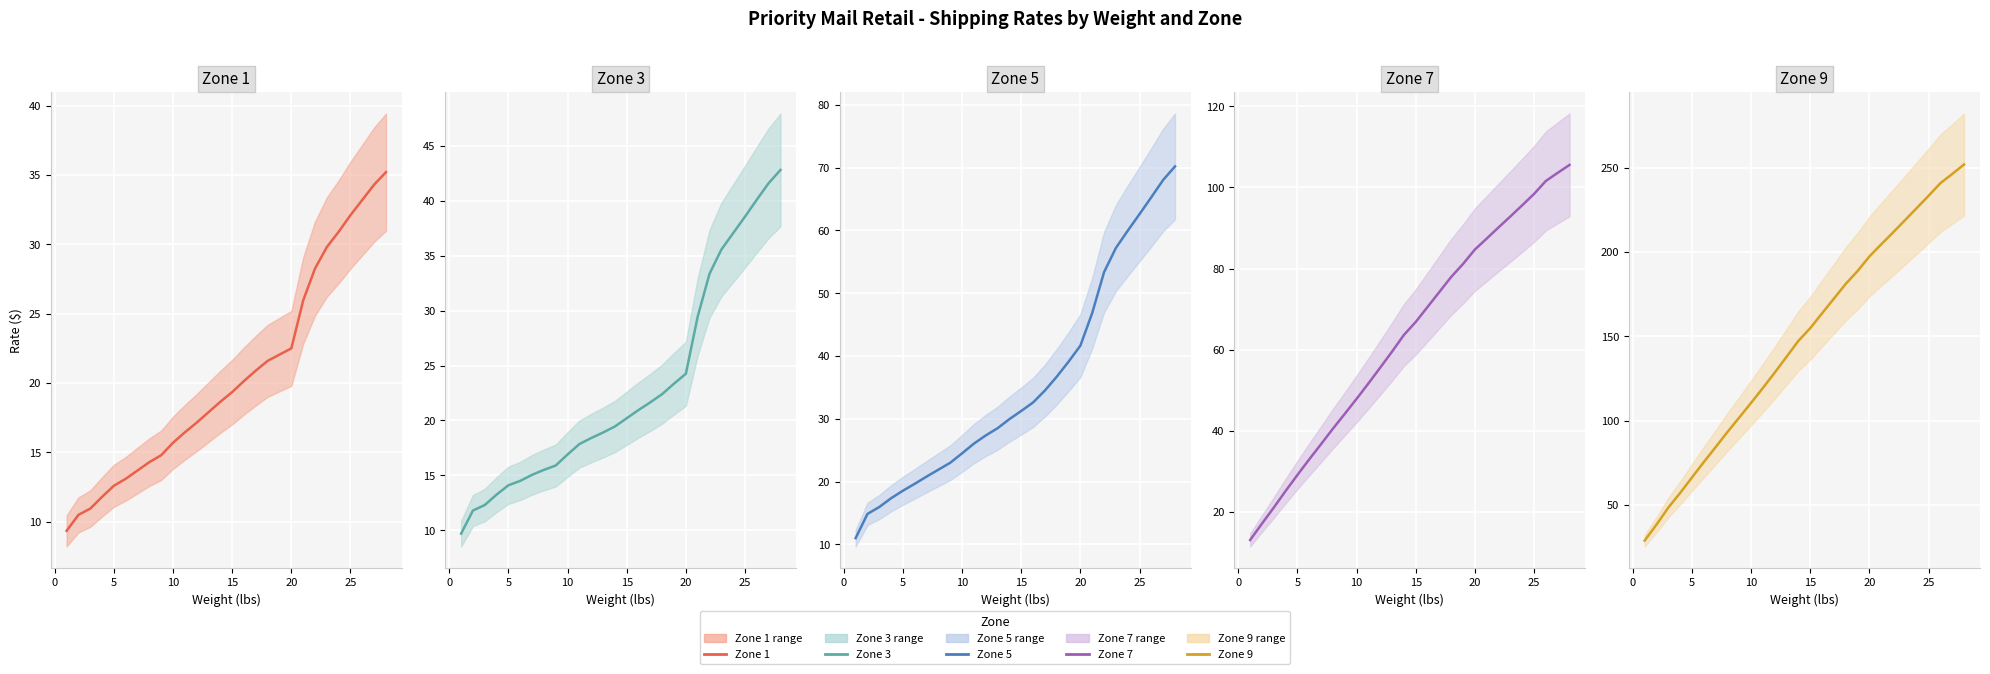

The Zone 3 series shows 5.1 at 10. True or false?

False